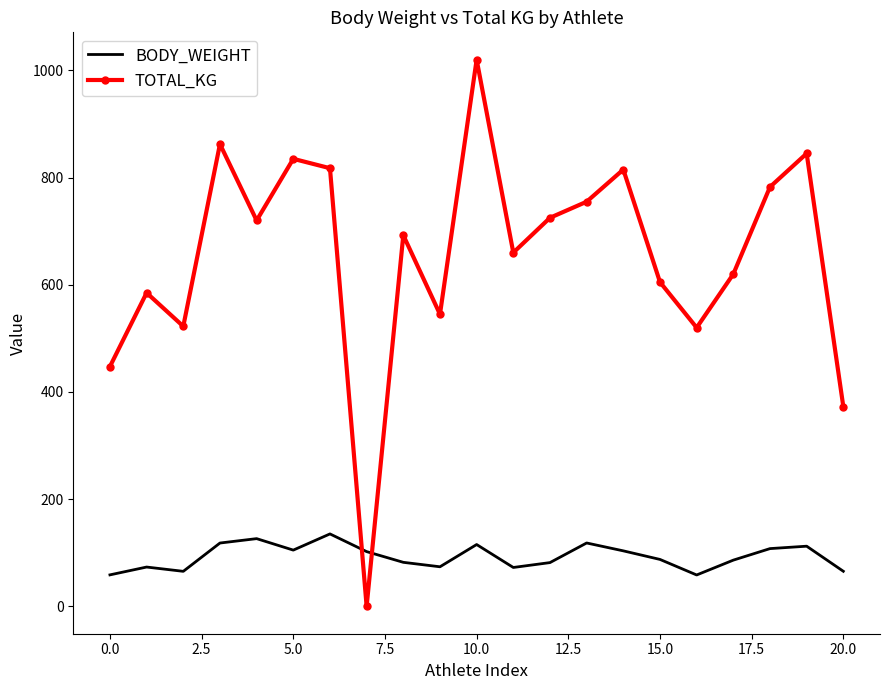

Which series has the largest range (max minus min)?

TOTAL_KG